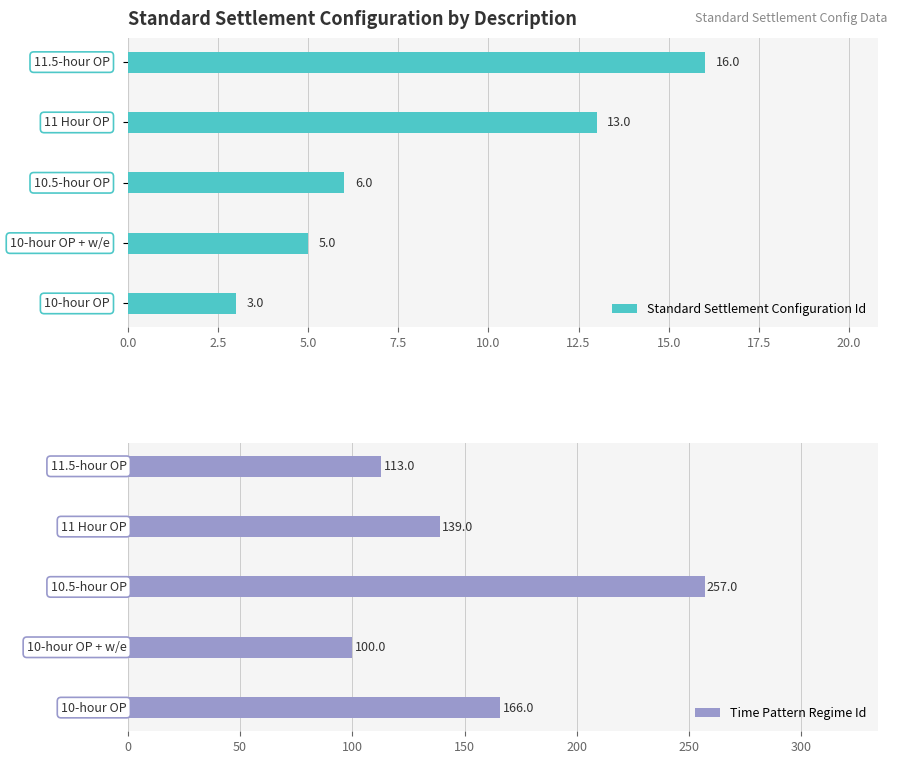

Rank the series at 2.5 from highest to lowest value.

Time Pattern Regime Id, Standard Settlement Configuration Id